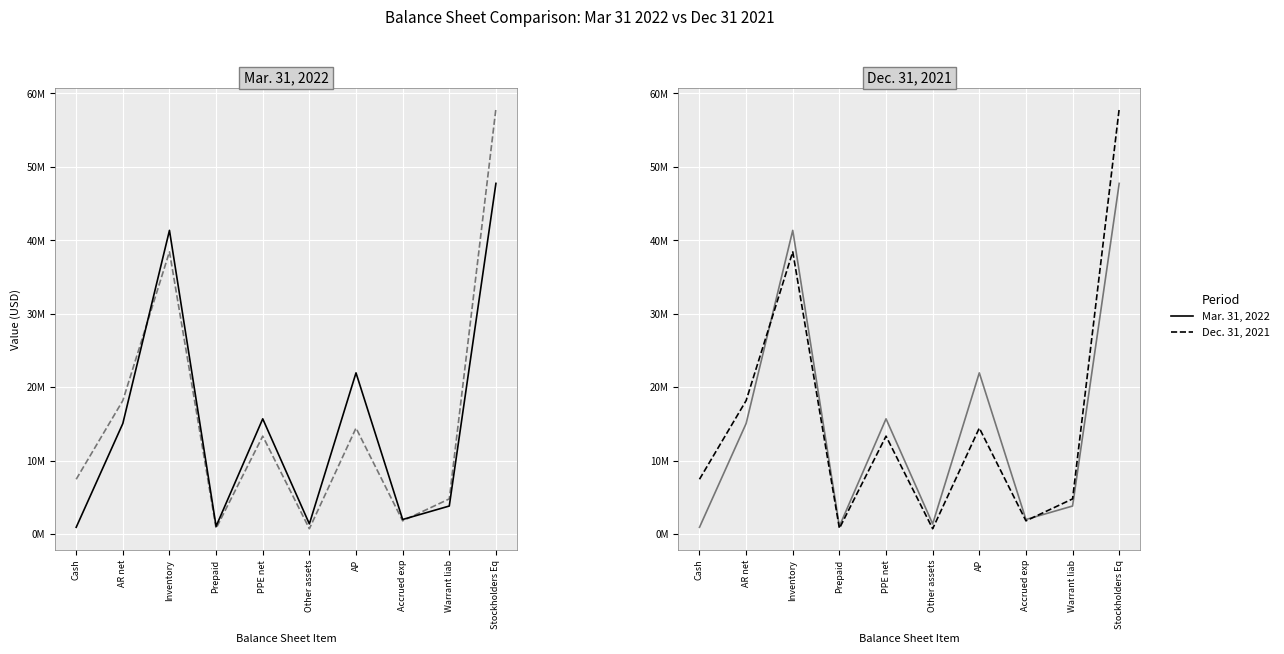

Where do Dec. 31, 2021 and Mar. 31, 2022 first cross each other?

AR net and Inventory